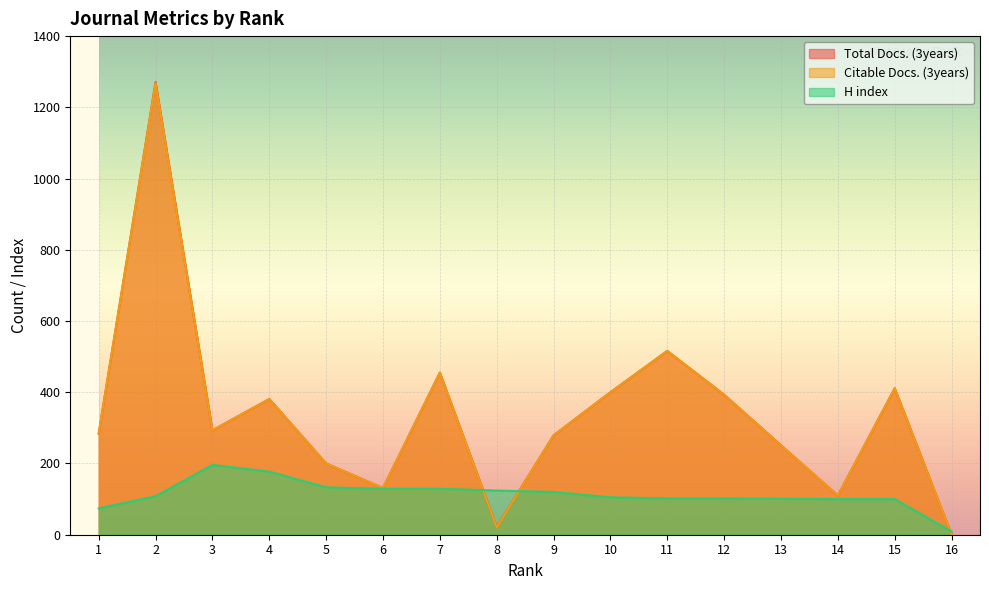

Between 7 and 16, which series saw the biggest shift?

Total Docs. (3years)